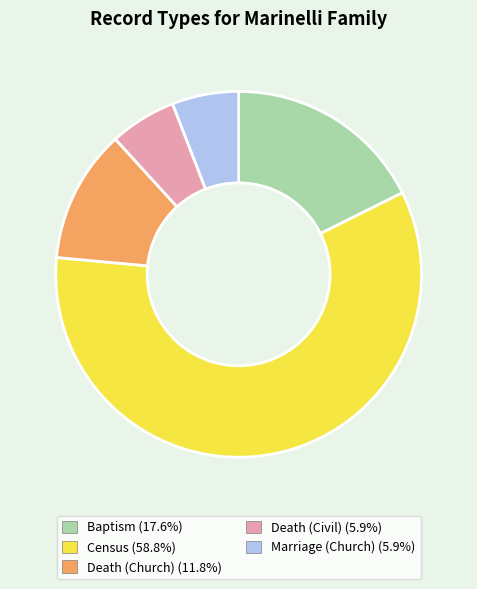

Which has a higher value, Death (Civil) or Census?

Census